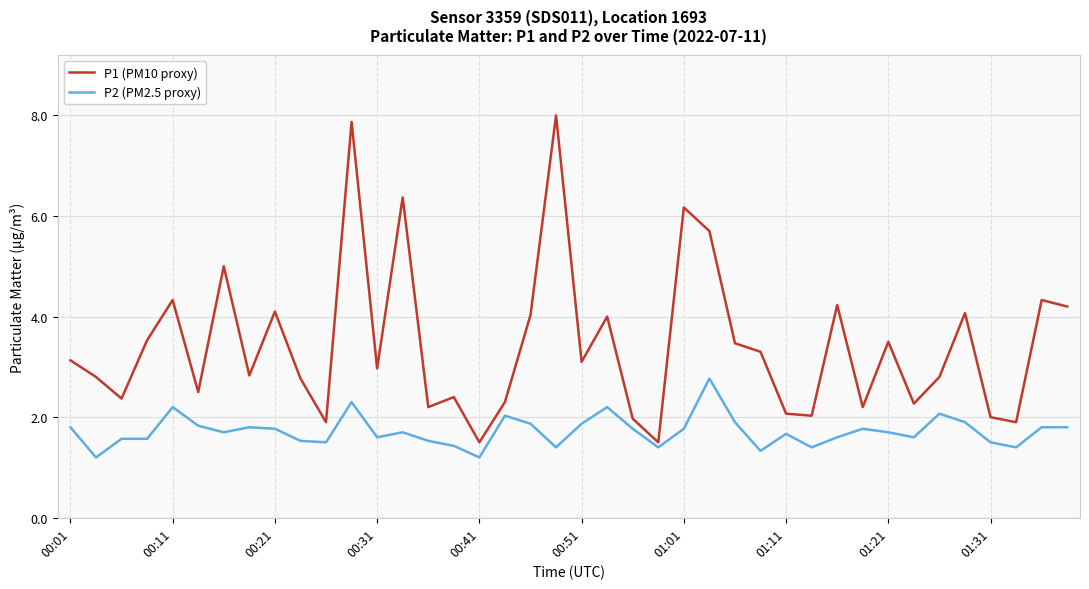

Which series has the widest spread of values?

P1 (PM10 proxy)